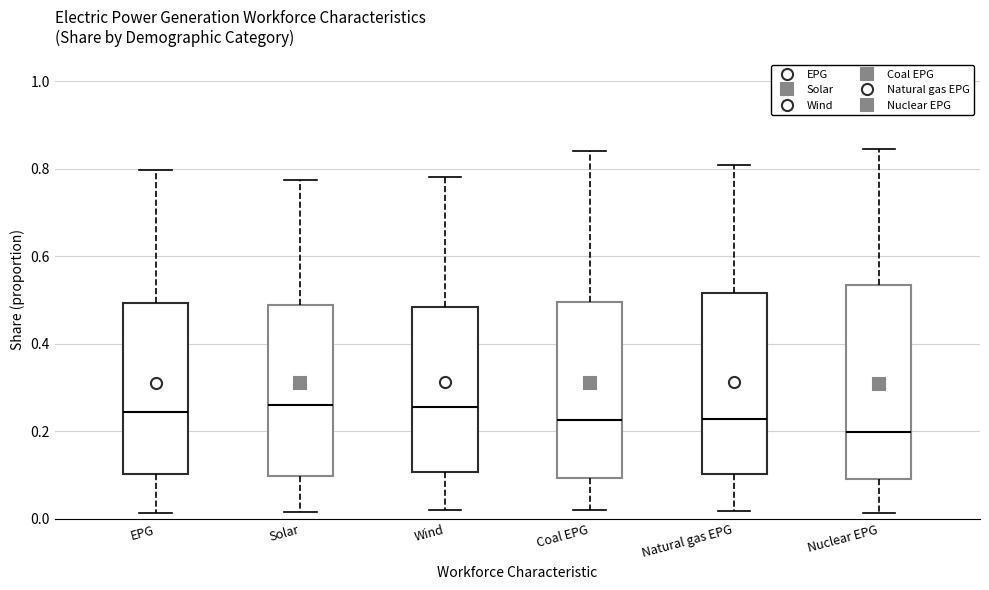

Reading left to right, transcribe this box plot: for each box, give where its median line is, the range the box spans, and where its two whiskers end, as read against the y-axis. The values are not printed on the chart, so give them approximately, as read against the axis.

EPG: median 0.24, box 0.10 to 0.50, whiskers 0.02 to 0.80
Solar: median 0.26, box 0.10 to 0.48, whiskers 0.02 to 0.78
Wind: median 0.26, box 0.10 to 0.48, whiskers 0.02 to 0.78
Coal EPG: median 0.22, box 0.10 to 0.50, whiskers 0.02 to 0.84
Natural gas EPG: median 0.22, box 0.10 to 0.52, whiskers 0.02 to 0.80
Nuclear EPG: median 0.20, box 0.10 to 0.54, whiskers 0.02 to 0.84